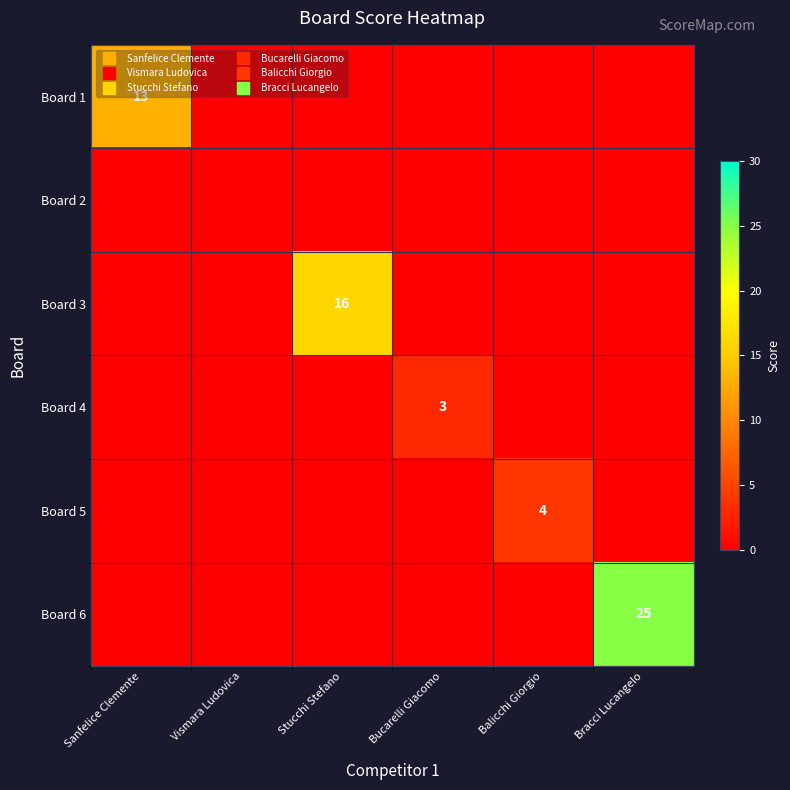

The value of Board 1 at Bracci Lucangelo is 5. True or false?

False